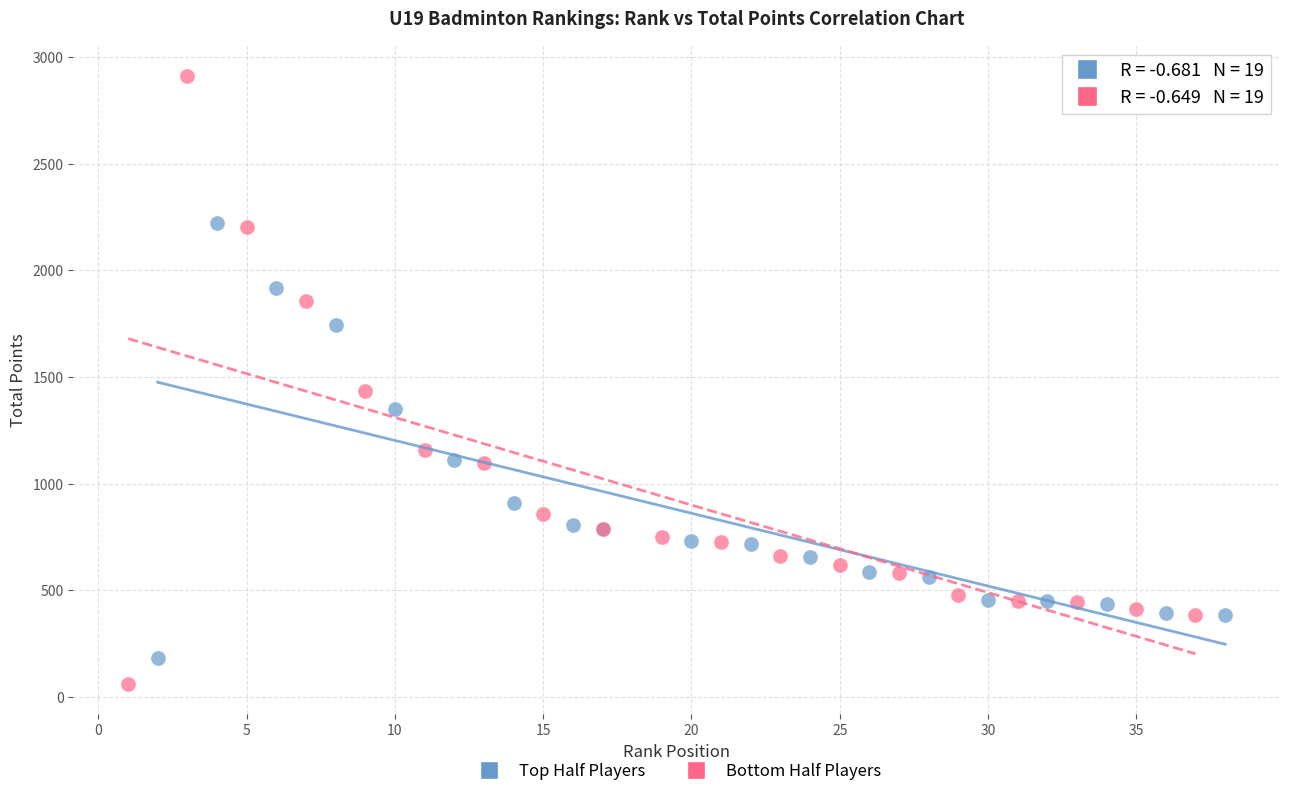

Which series reaches the minimum Y coordinate?

Bottom Half Players